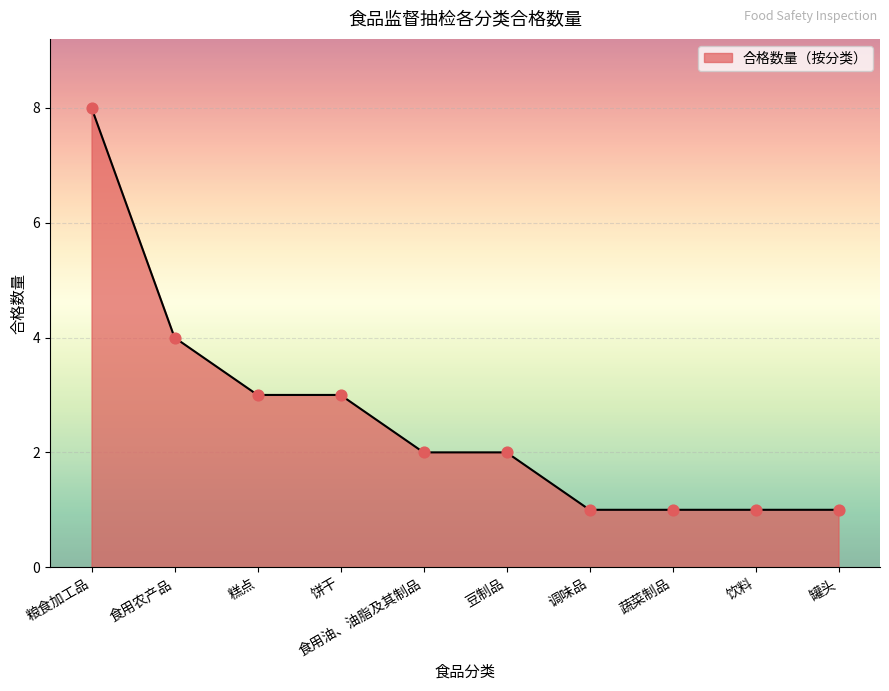

What is the ratio of the value at 蔬菜制品 to the value at 食用油、油脂及其制品?

0.5